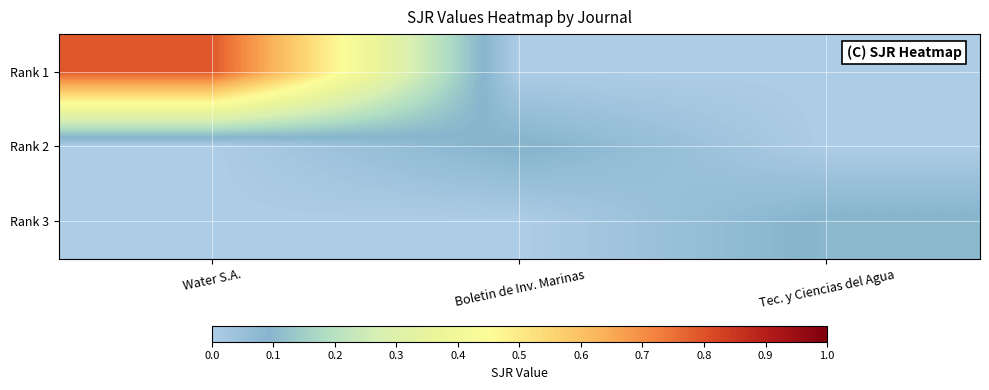

What is the greatest value displayed?

0.8